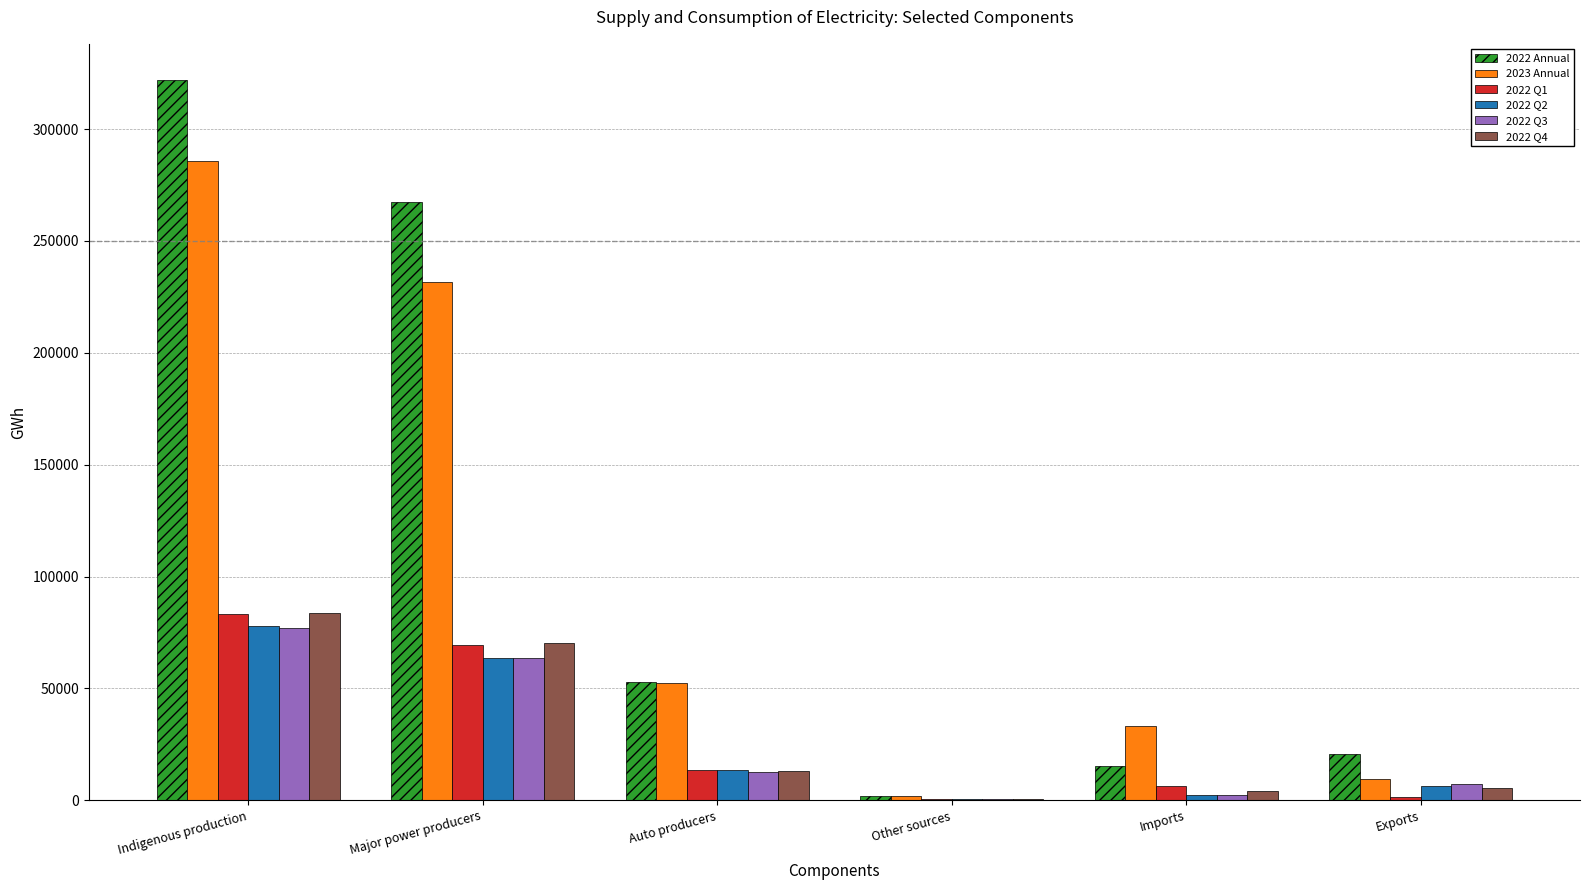

What is the sum of all 2023 Annual values?

613872.9